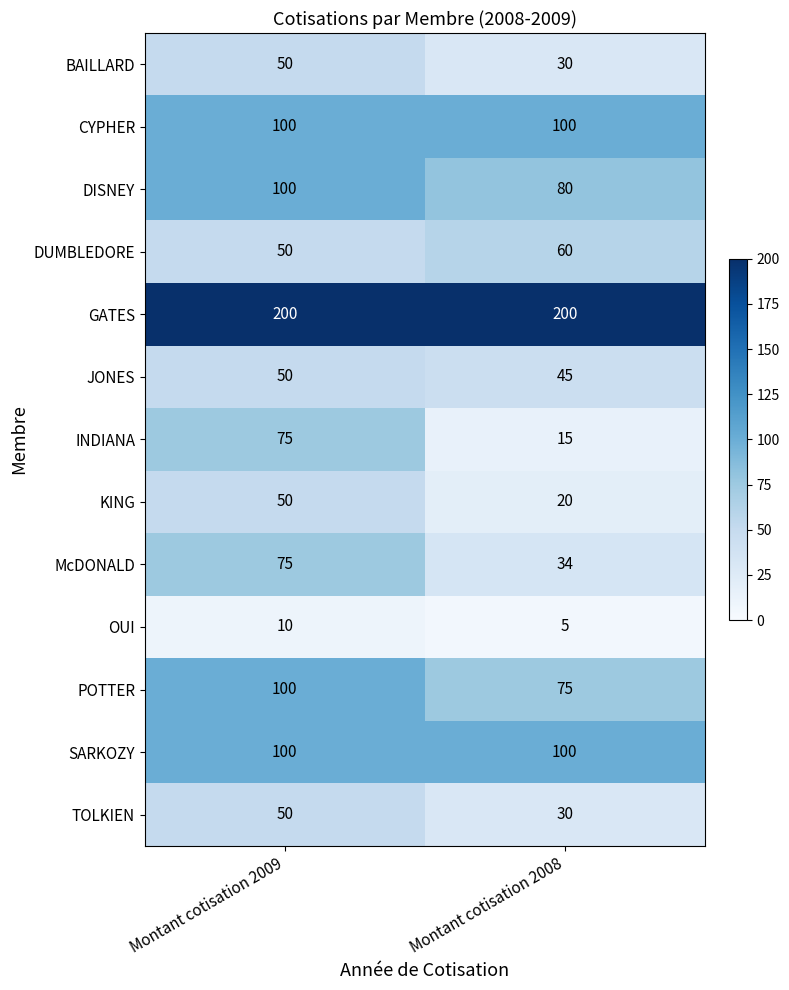

Which category has the lowest value in the TOLKIEN series?

Montant cotisation 2008